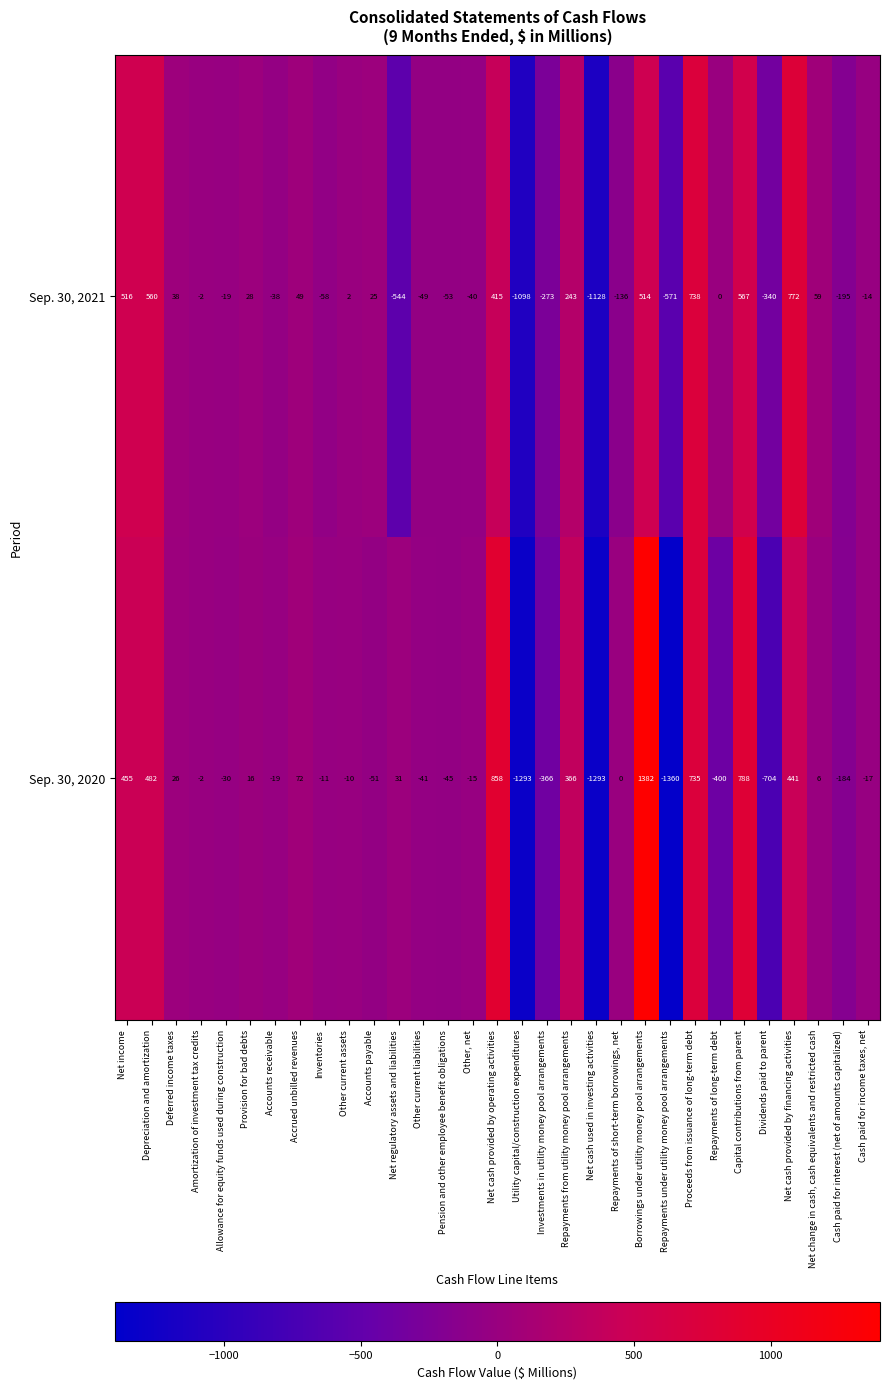

Where does the Sep. 30, 2020 series first go above -10?

Net income